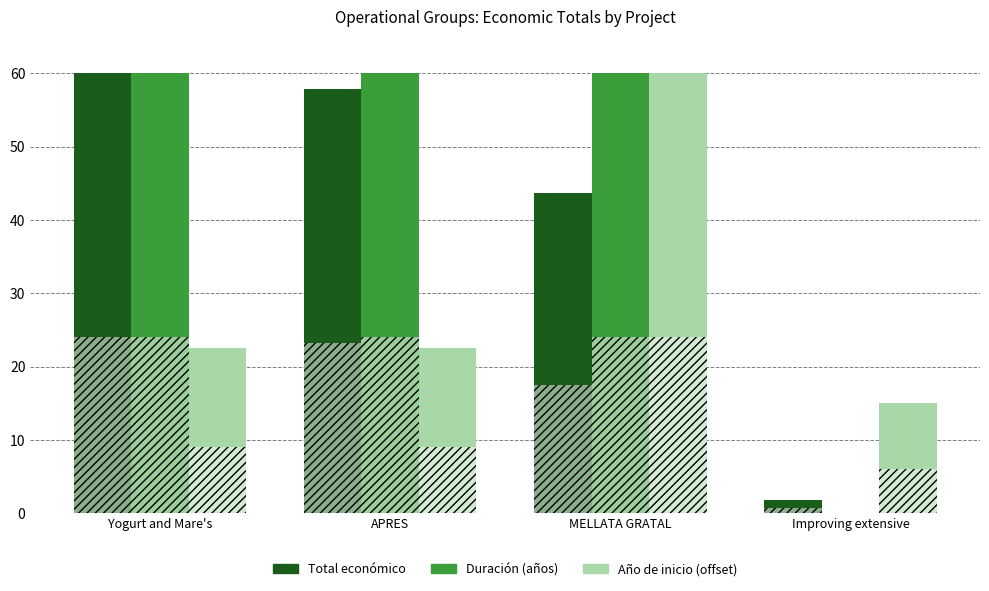

How many data points in Total económico are less than 57?

2